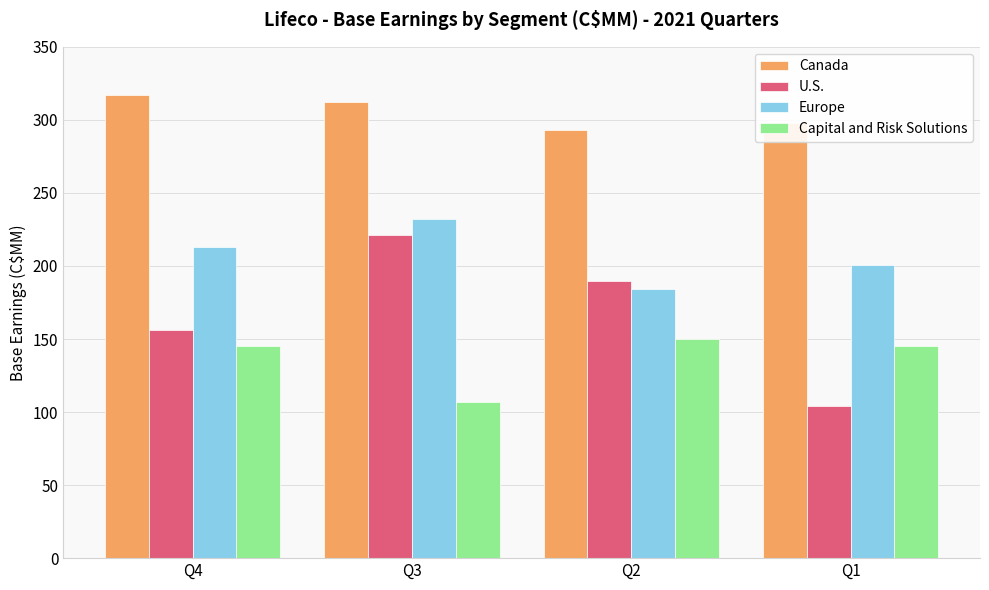

The value of Canada at Q1 is 437. True or false?

False